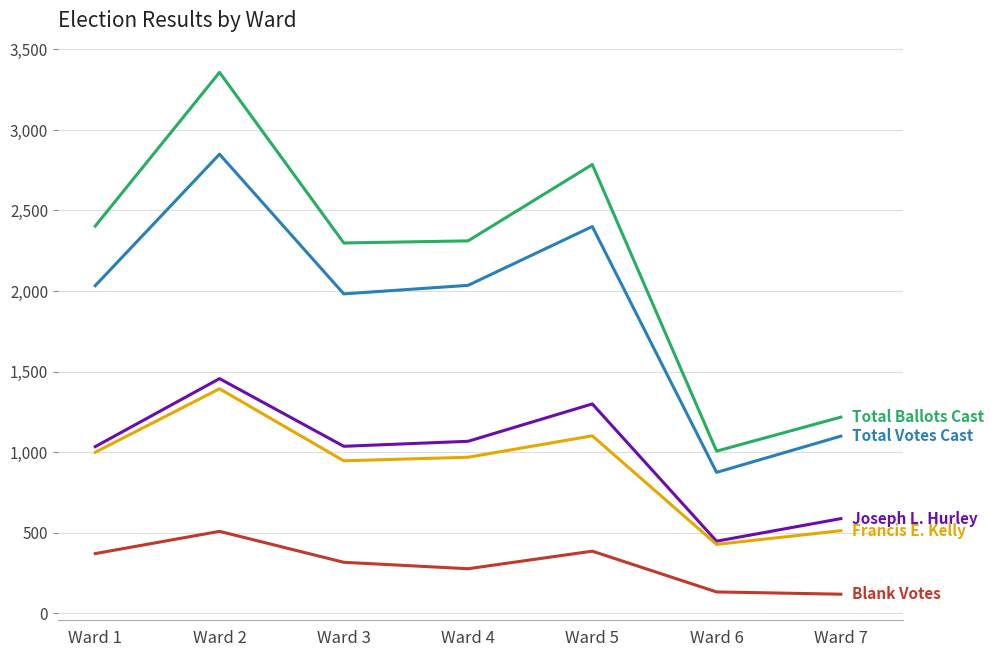

At which category is the sum across all series the highest?

Ward 2